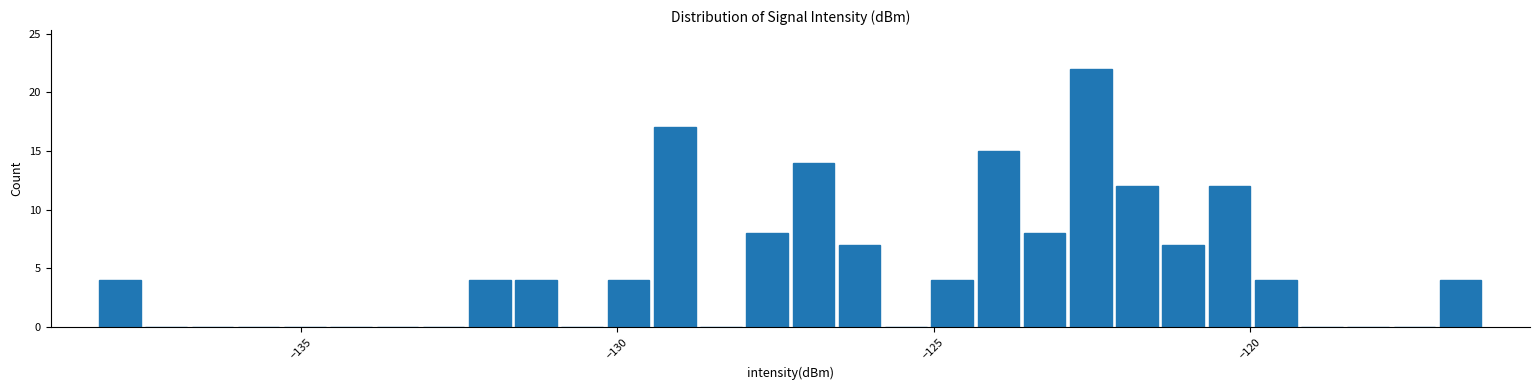

Read against the x-axis, roughly where is the centre of the tallest bar?

-122.5